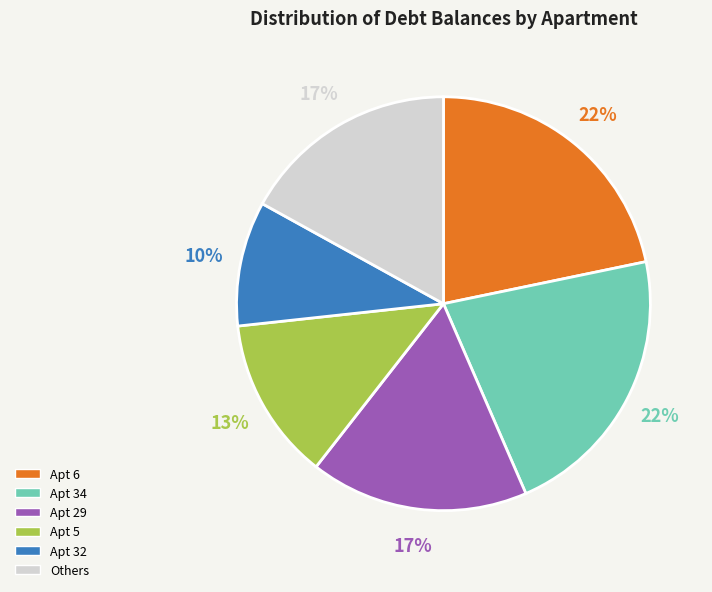

To the nearest percent, what is the difference between the largest and smallest slice percentages?

12%